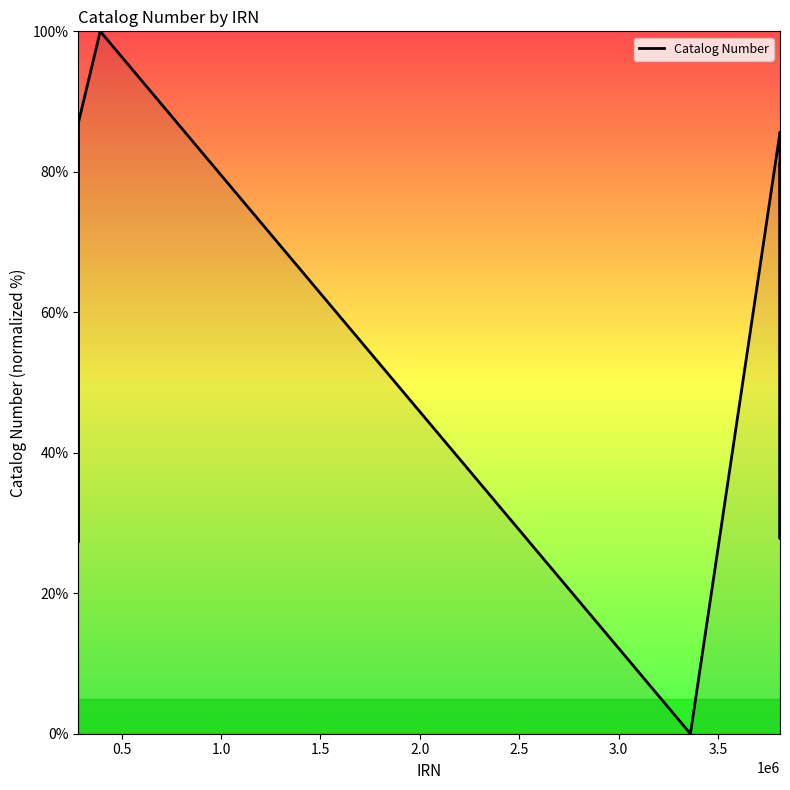

What is the greatest value displayed?

100.0